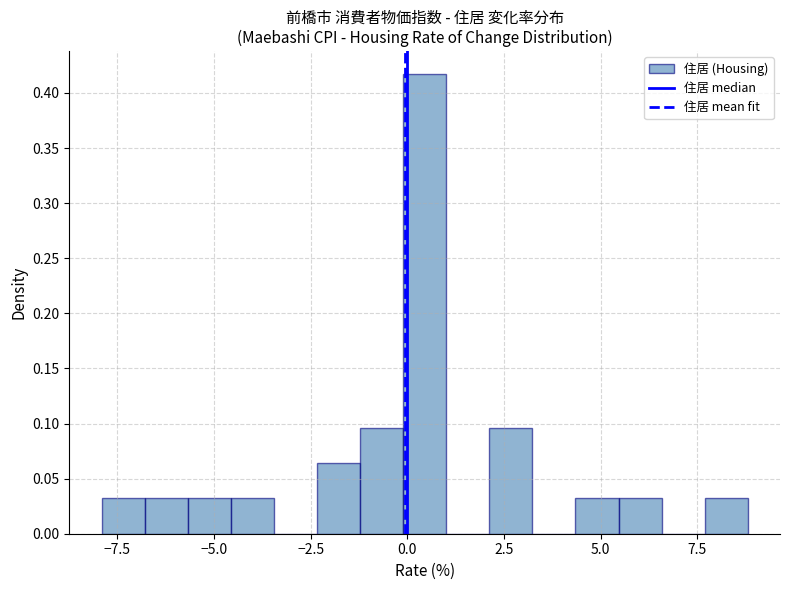

Around what value on the x-axis is the tallest bar? Give the approximate position of its centre, as read against the axis.

0.5